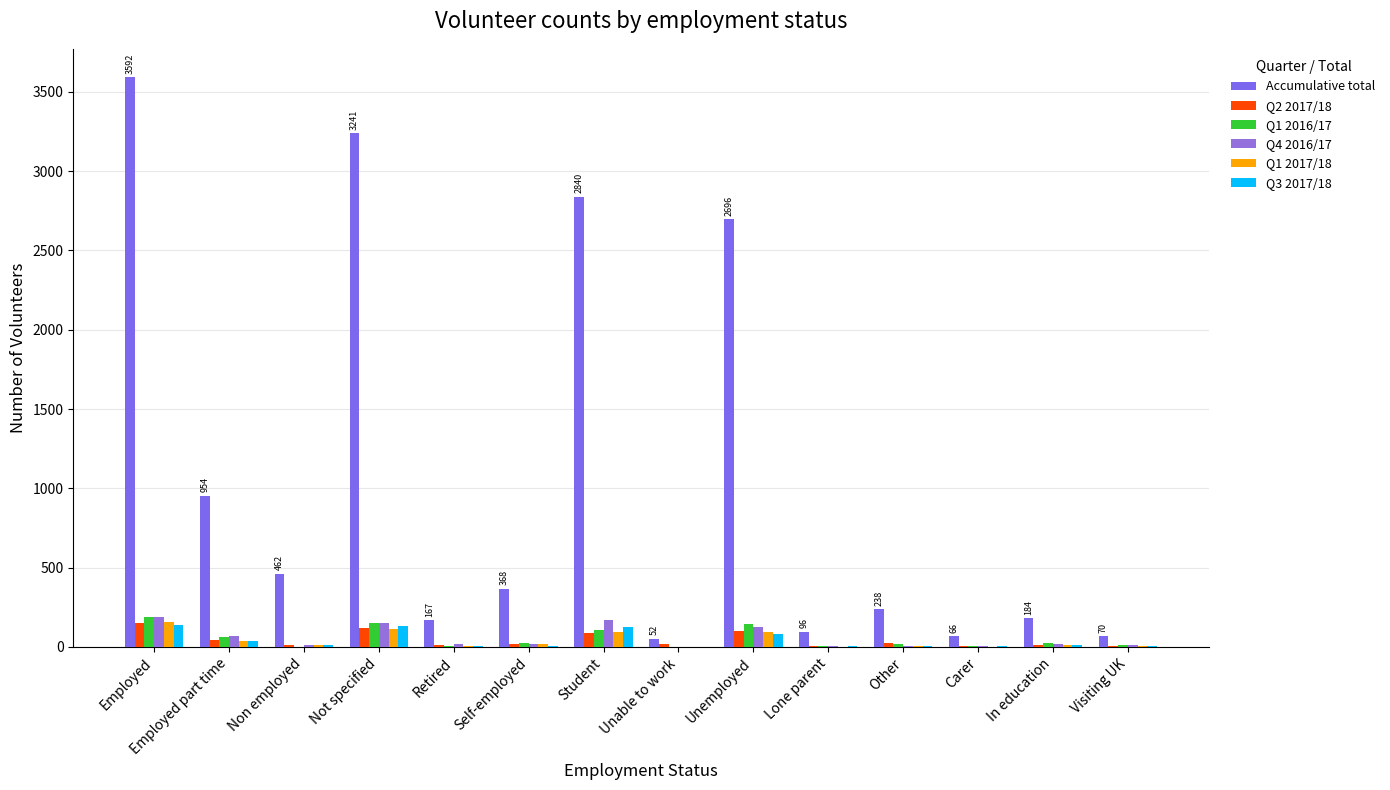

How many categories are shown in the chart?

14